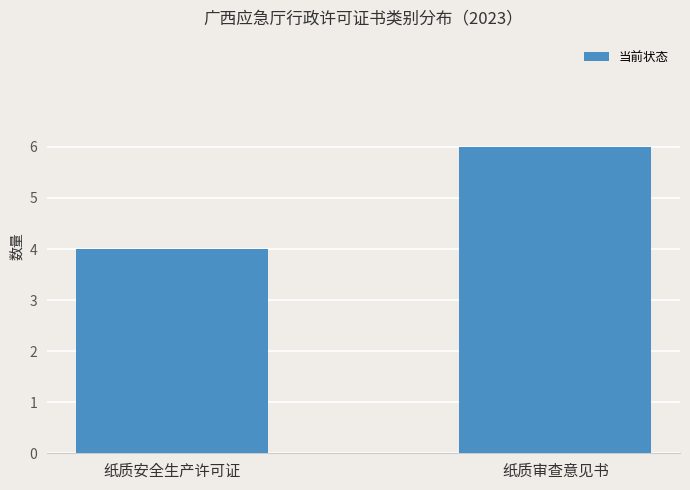

What is the minimum value shown in the chart?

4